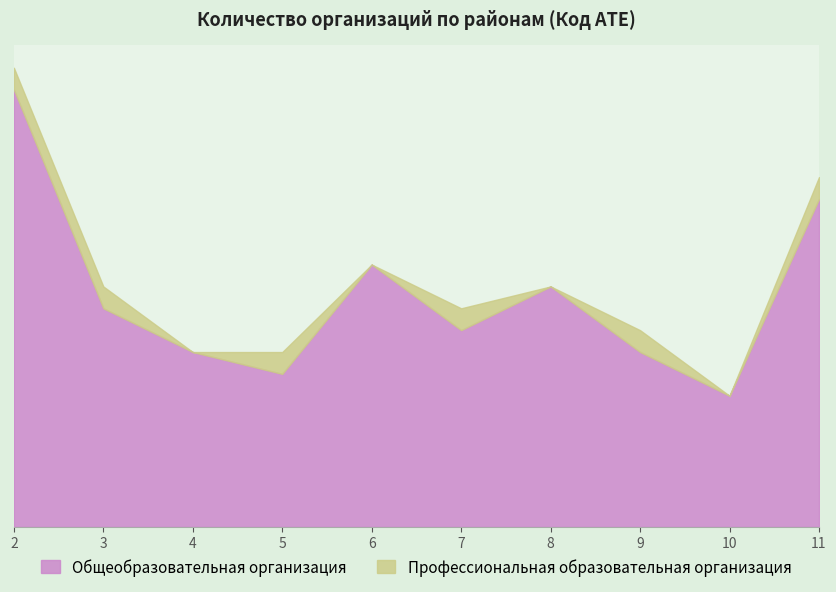

What is the average value?

11